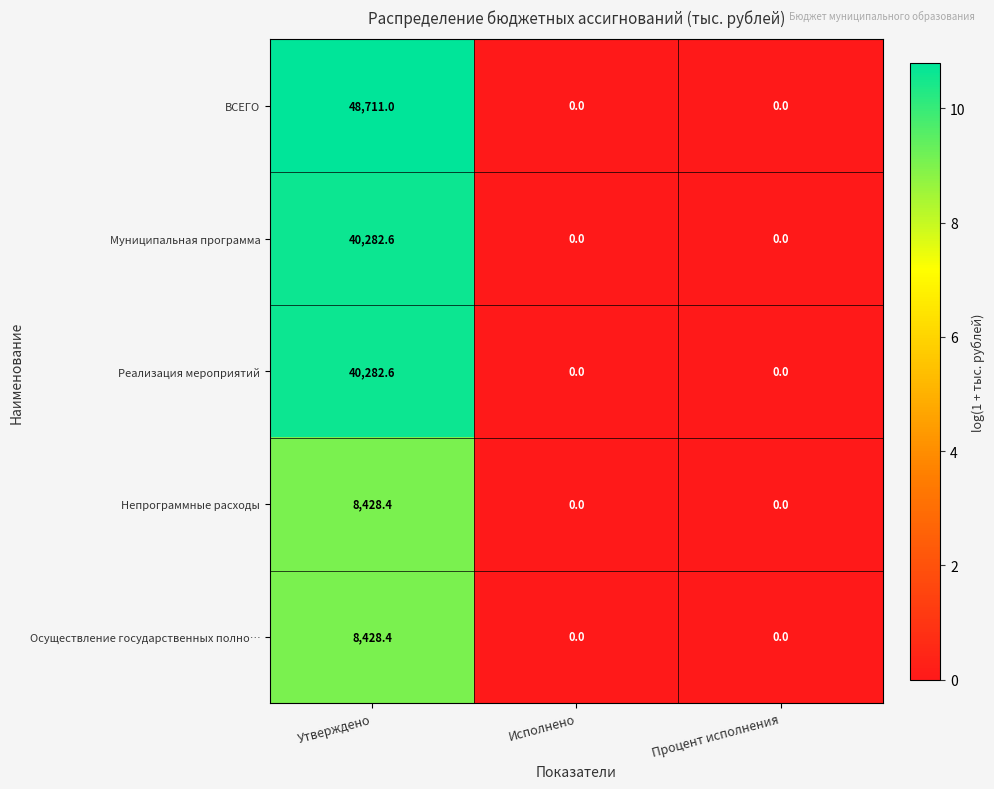

What is the average value of the Непрограммные расходы series?

2809.5